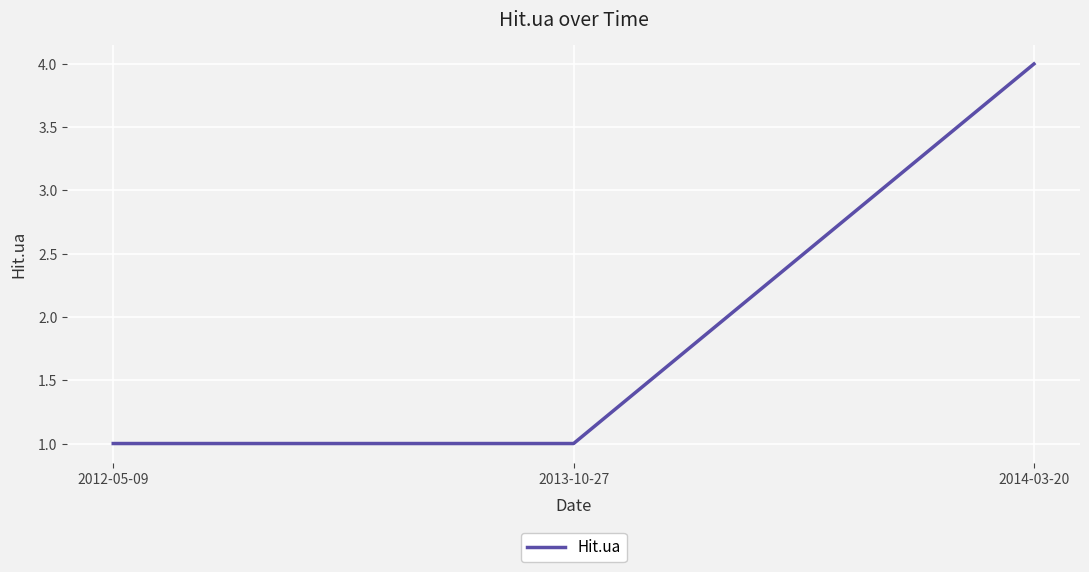

Read the value at 2014-03-20.

4